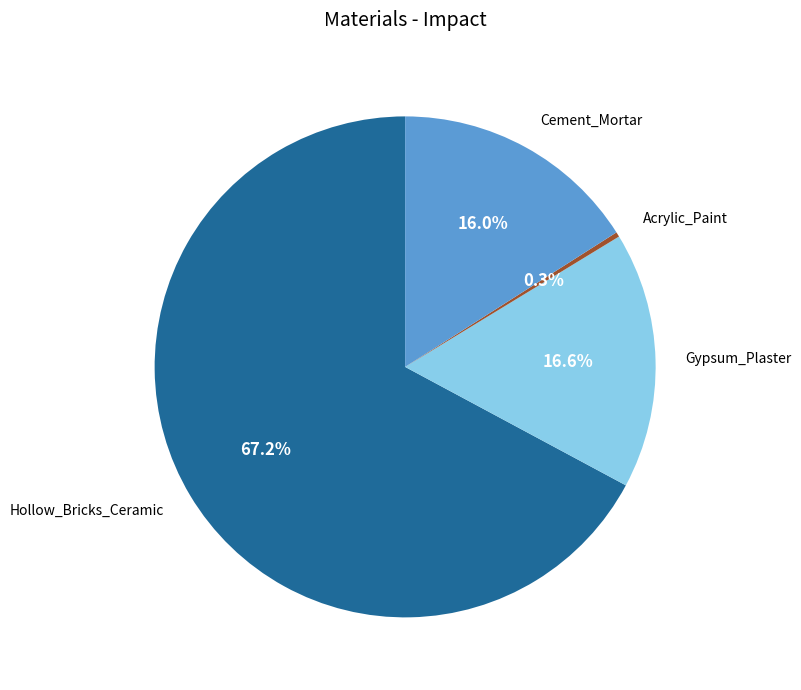

How many slices are in this pie chart?

4